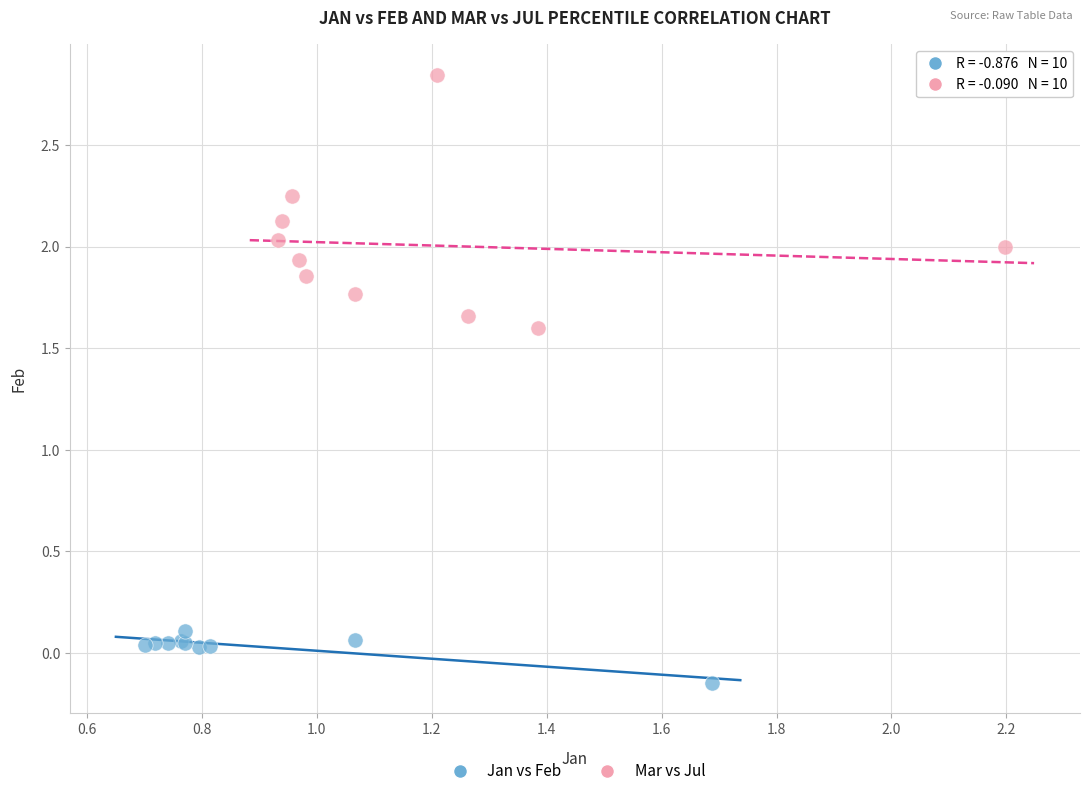

Which series reaches the minimum Y coordinate?

Jan vs Feb